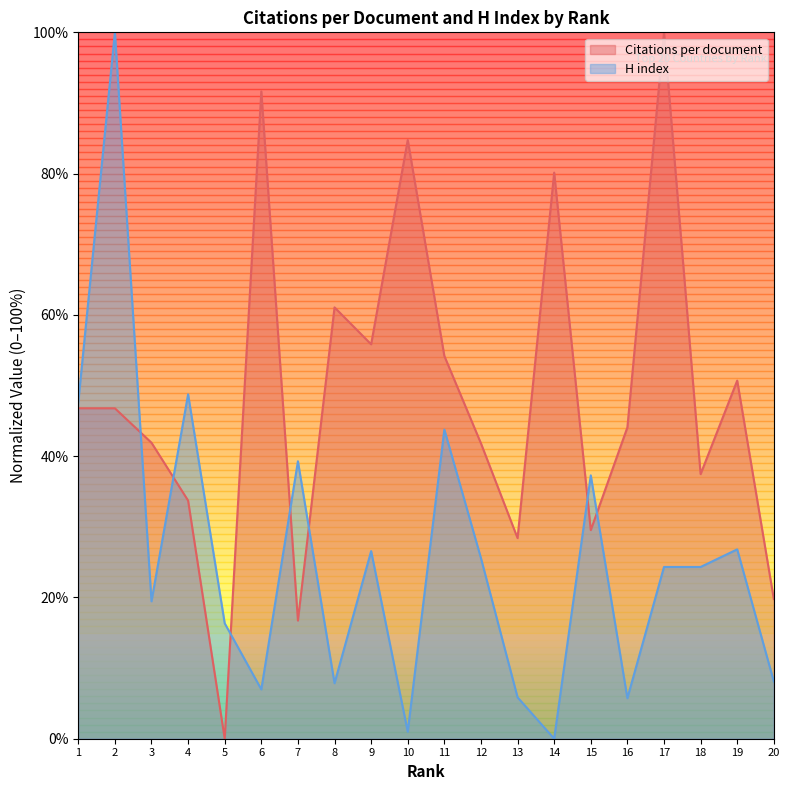

What is the difference between the Citations per document values at 14 and 8?

19.1